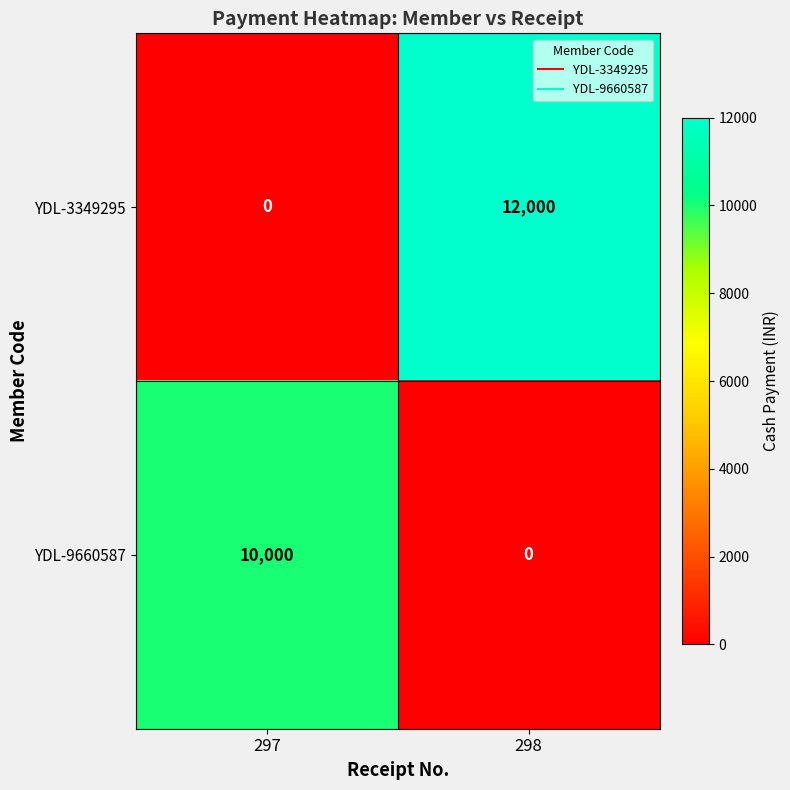

What is the difference between the YDL-3349295 values at 297 and 298?

12000